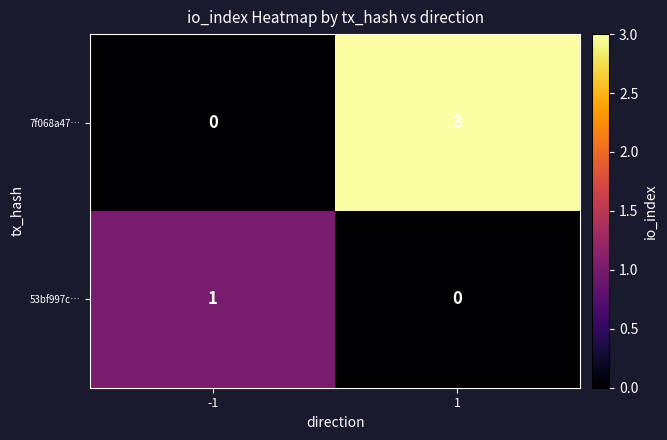

What is the sum of all 7f068a47… values?

3